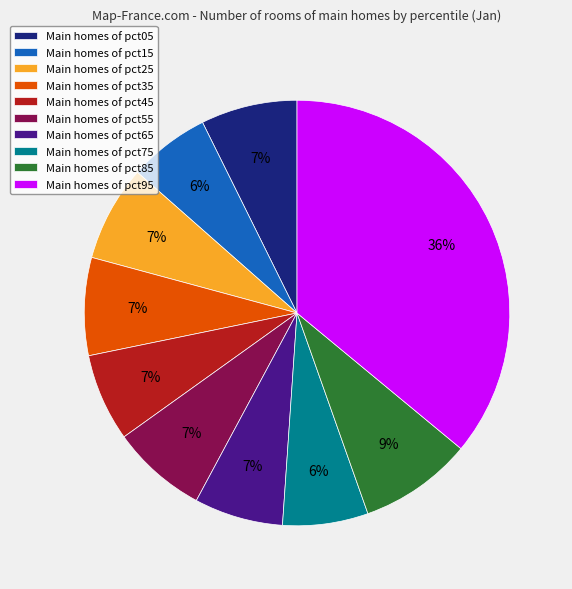

How many slices are in this pie chart?

10